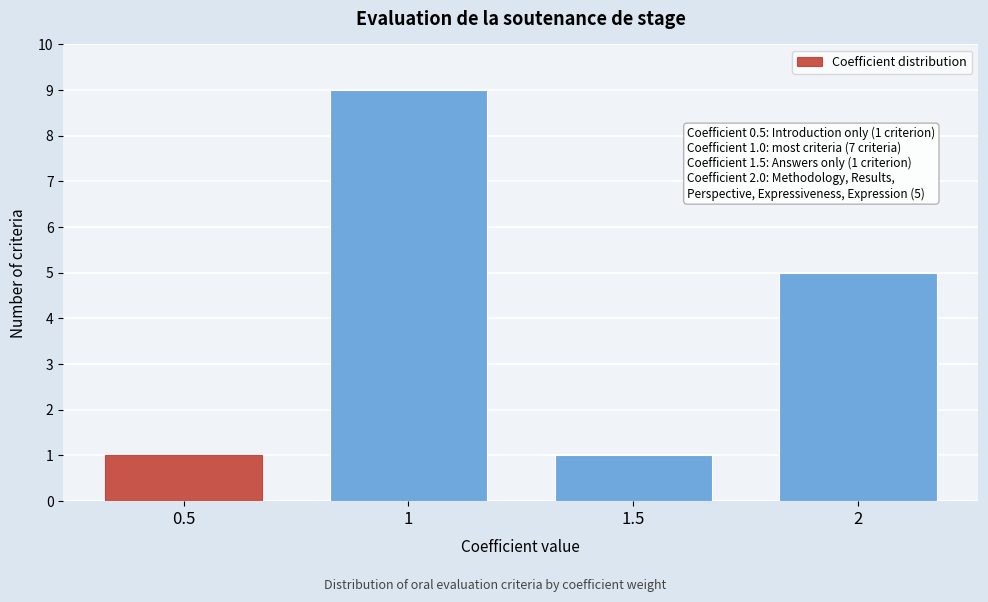

Reading right to left, transcribe all the data shown in this chart.

5	1	9	1